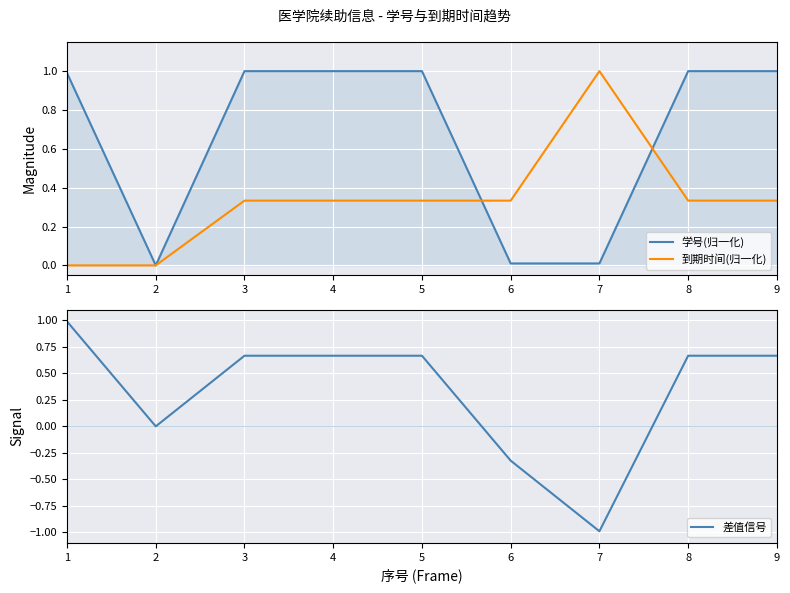

What are all the series names shown in the legend?

学号(归一化), 到期时间(归一化), 差值信号